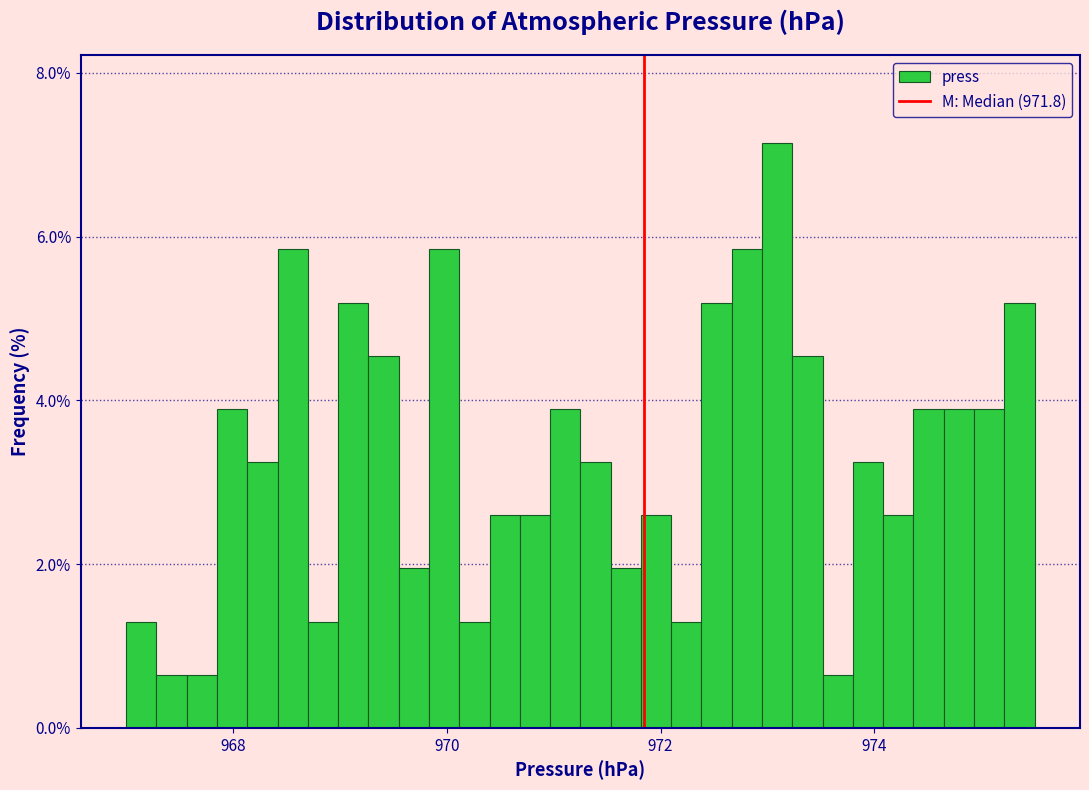

Around what value on the x-axis is the tallest bar? Give the approximate position of its centre, as read against the axis.

973.0